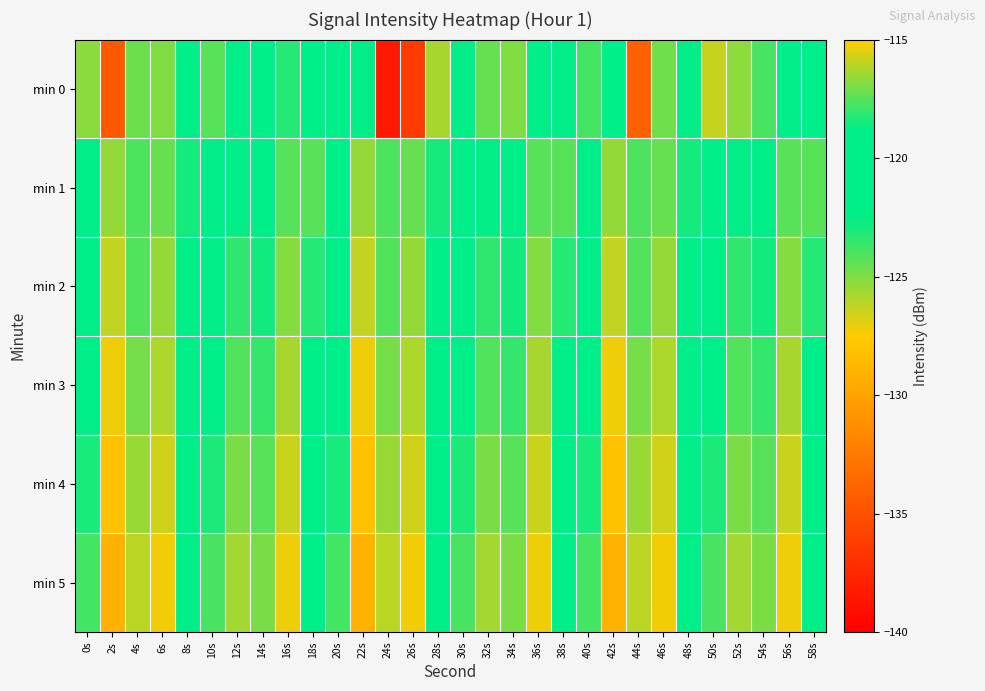

What is the total value across all series at 20s?

-730.4